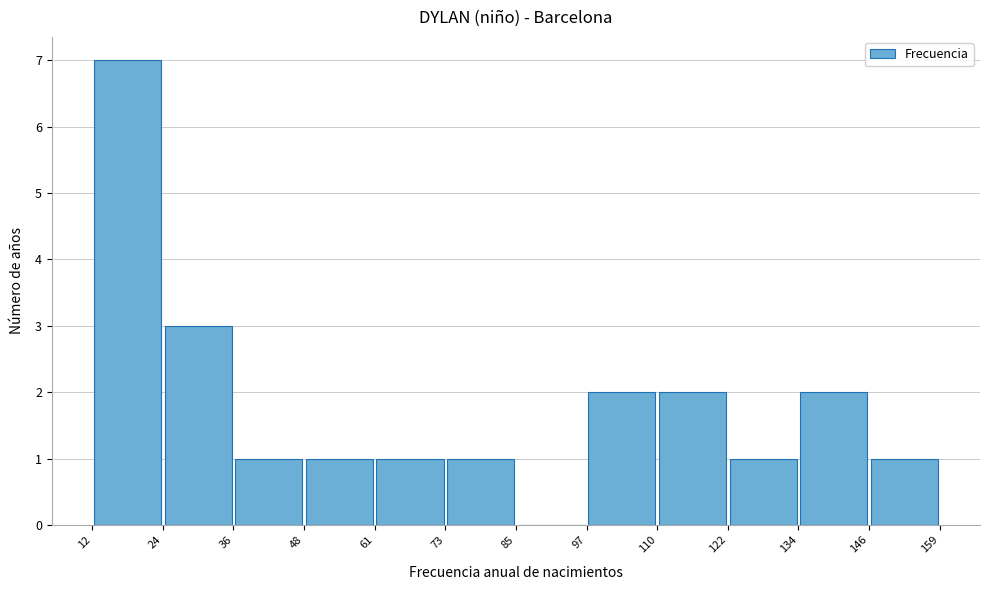

How tall is the bar that spans 36 to 48 on the x-axis? The values are not printed on the chart, so give them approximately, as read against the axis.

1